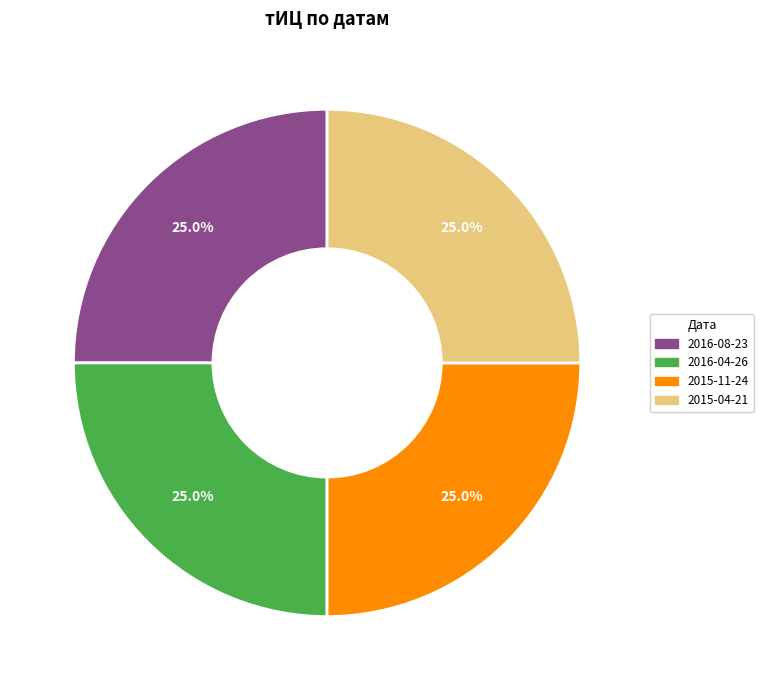

What percentage is NOT represented by 2015-11-24?

75.0%